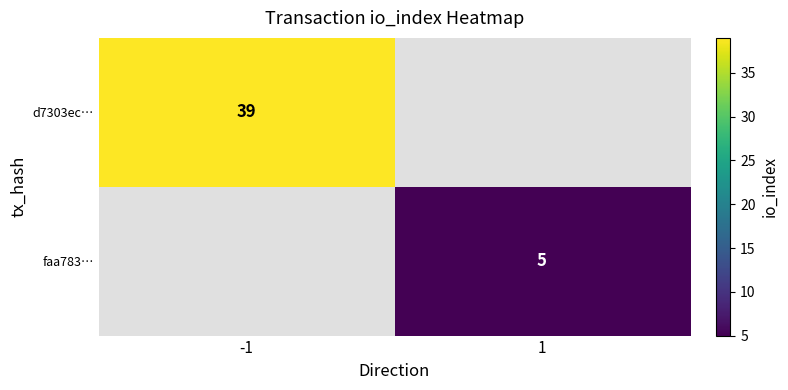

The value of faa783… at 1 is 1. True or false?

False